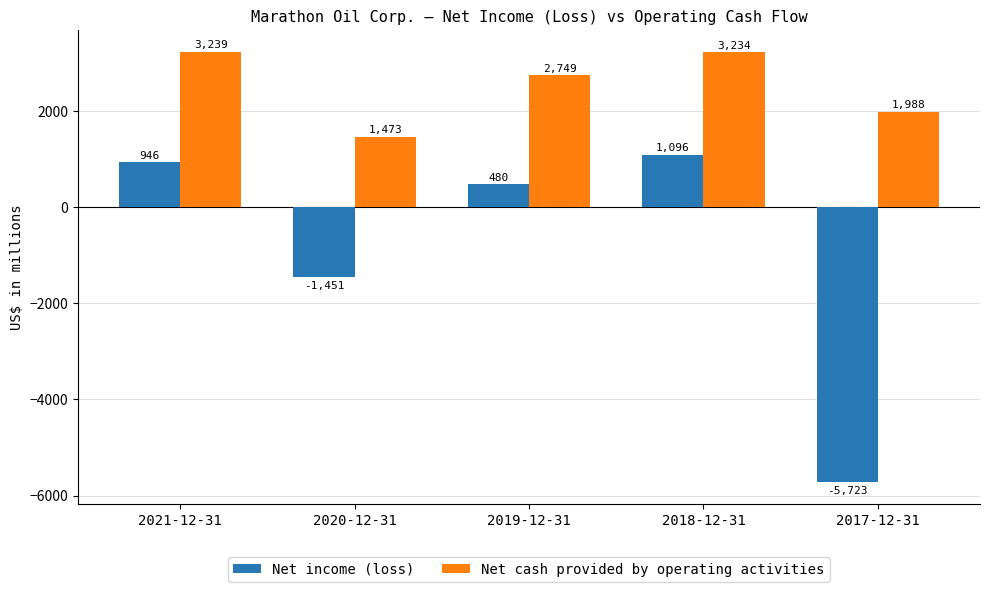

Where is Net income (loss) nearest to the value -2313?

2020-12-31